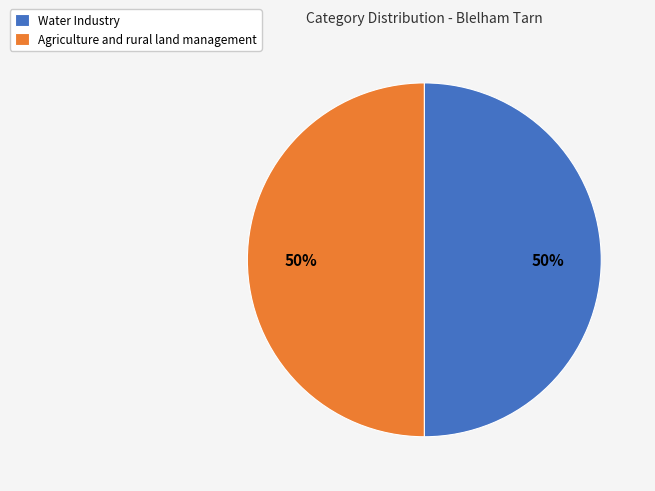

What percentage is the Water Industry slice, to the nearest percent?

50%